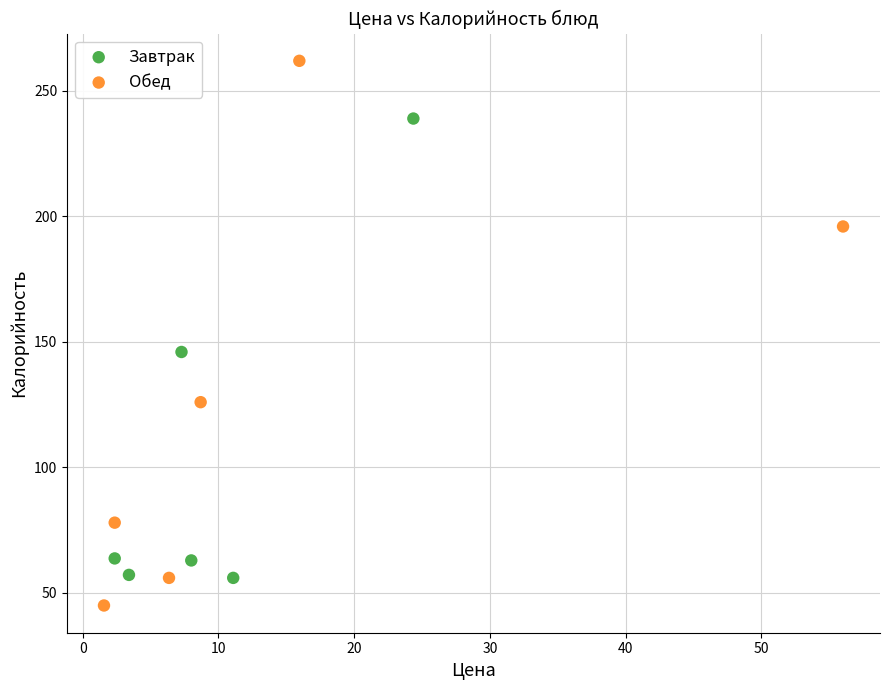

Which series has the largest Y range (max minus min)?

Обед